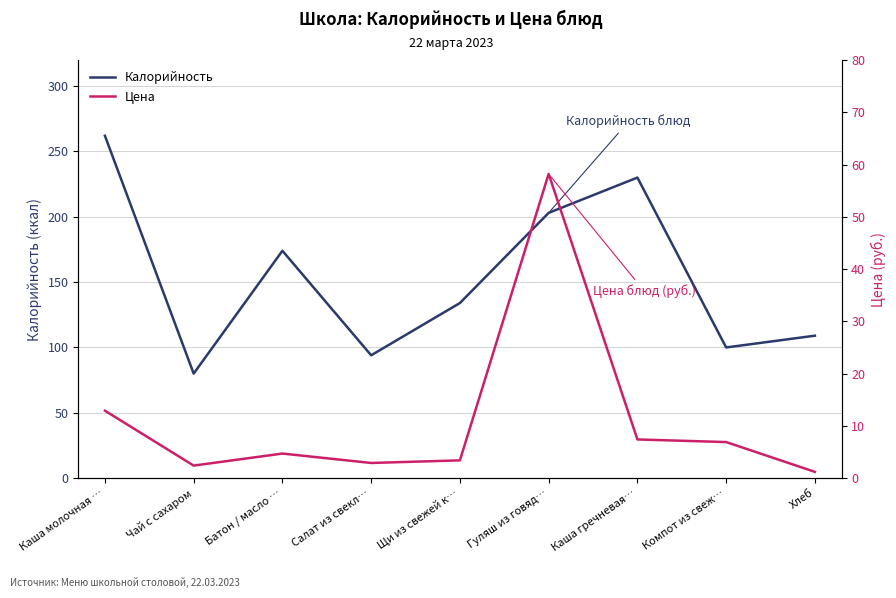

What are all the series names shown in the legend?

Калорийность, Цена